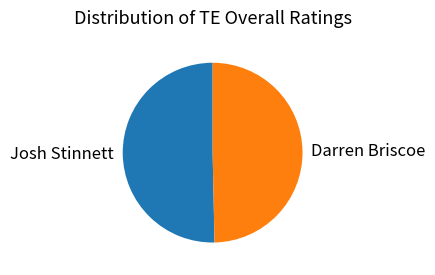

The Darren Briscoe slice represents 50% of the pie. True or false?

True